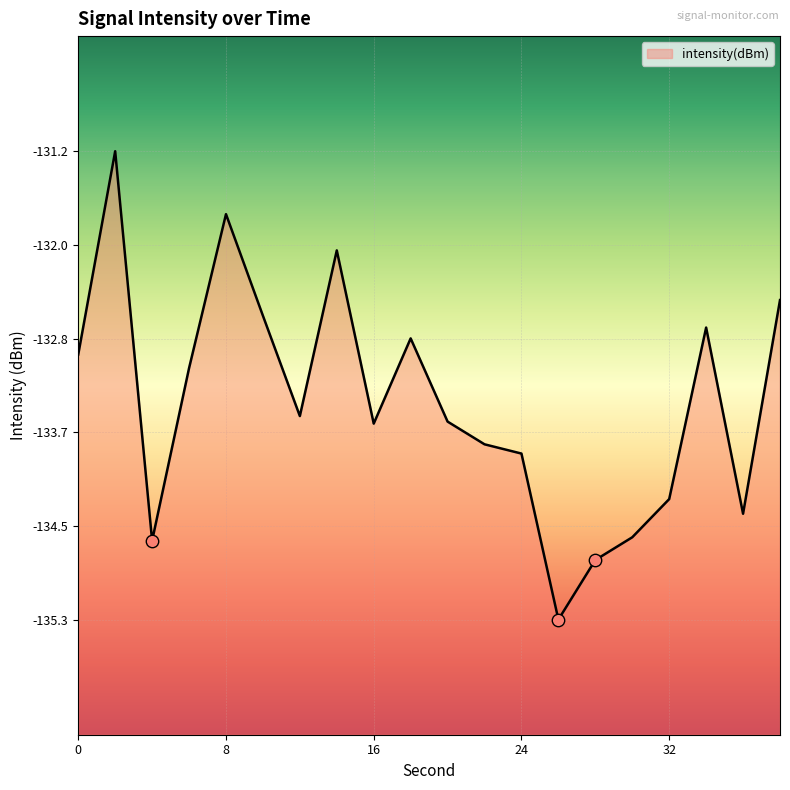

What is the change in value from 14 to 20?

-1.5